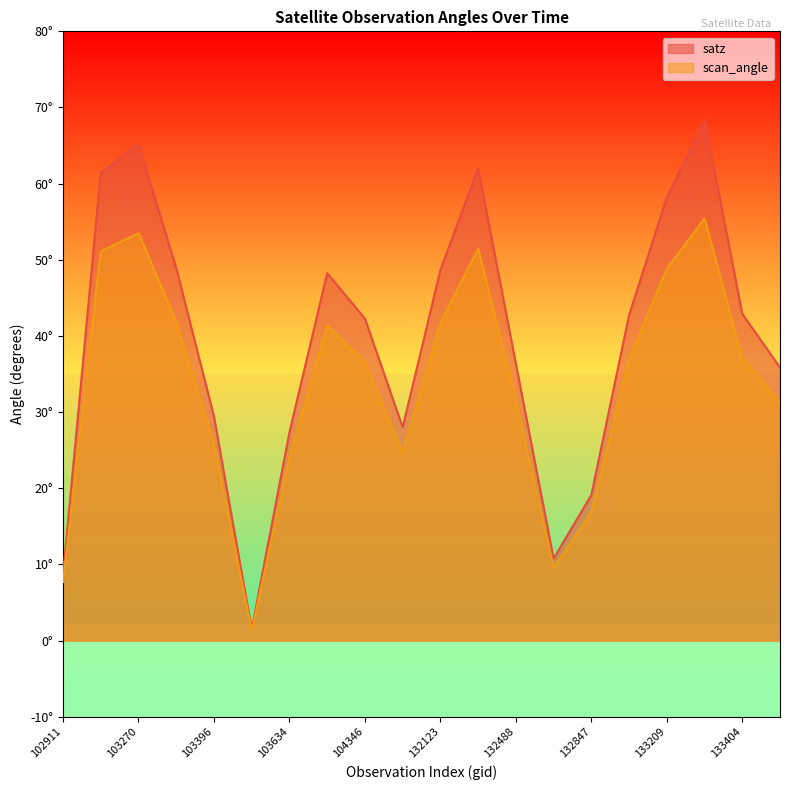

True or false: satz and scan_angle intersect in this chart.

False